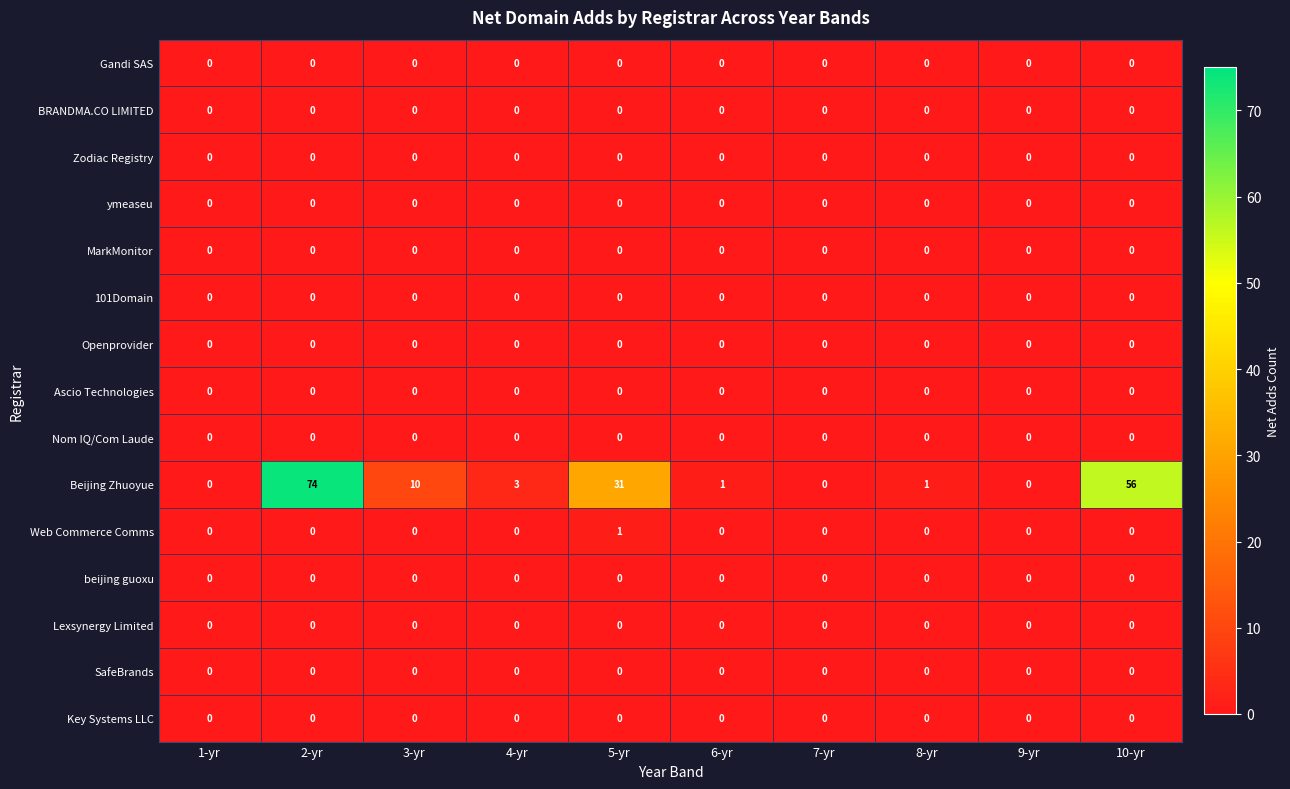

What is the total value across all series at 3-yr?

10